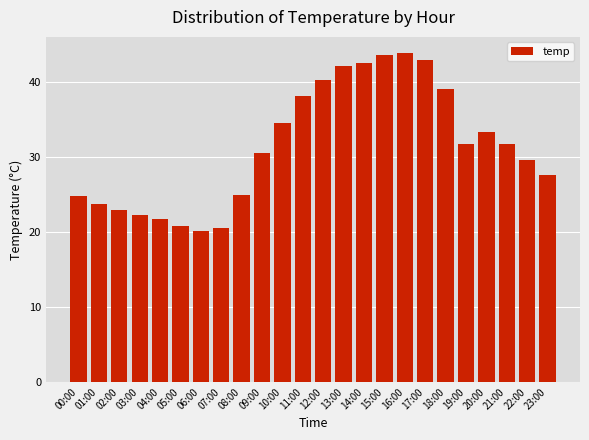

What value does the data have at 19:00?

31.7